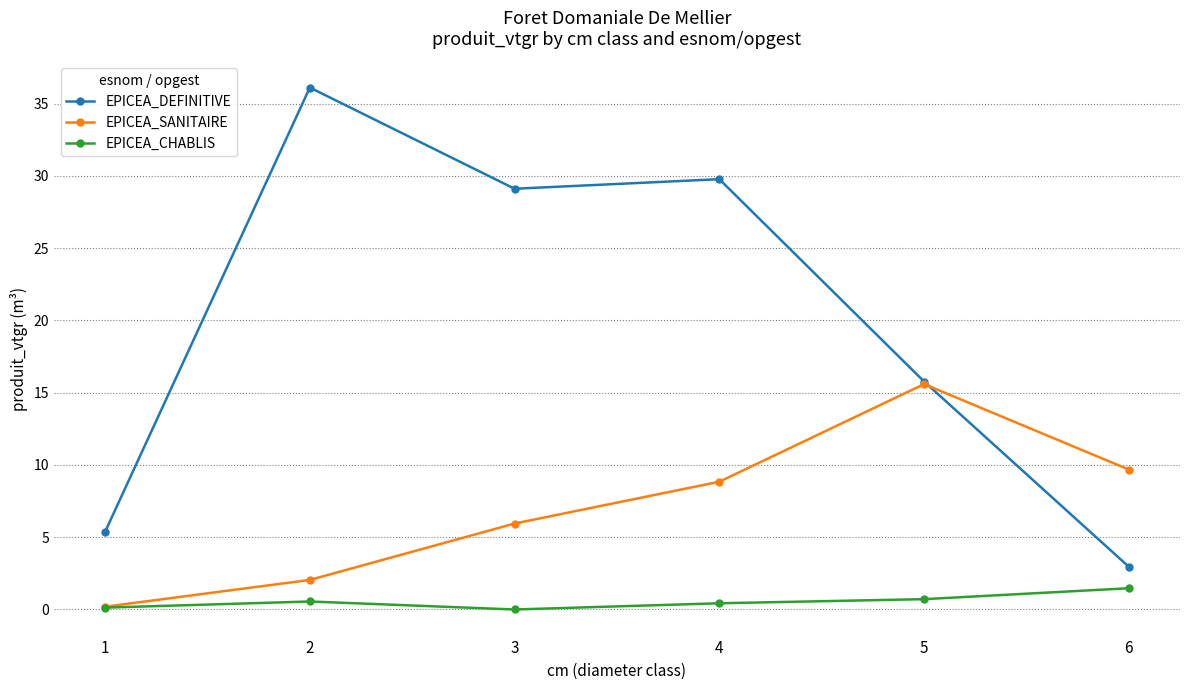

Count the number of data series in this chart.

3